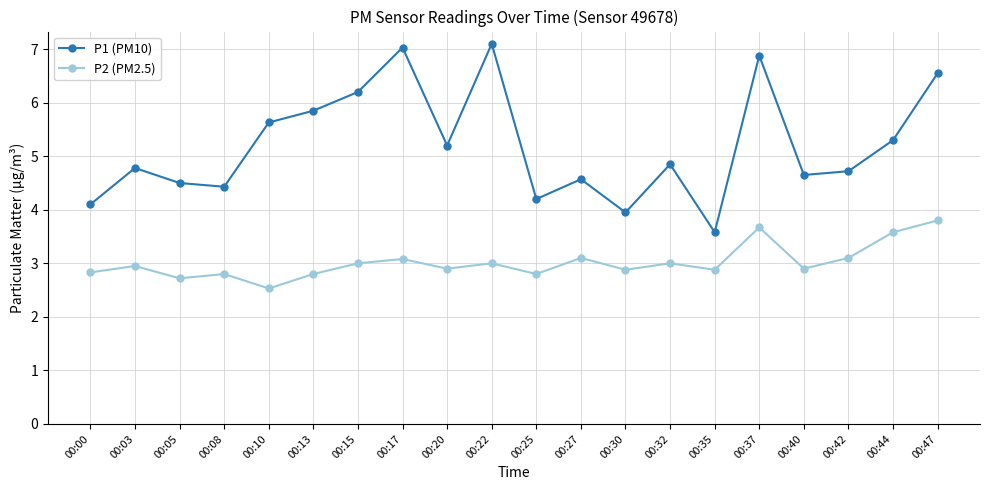

Count the number of data series in this chart.

2